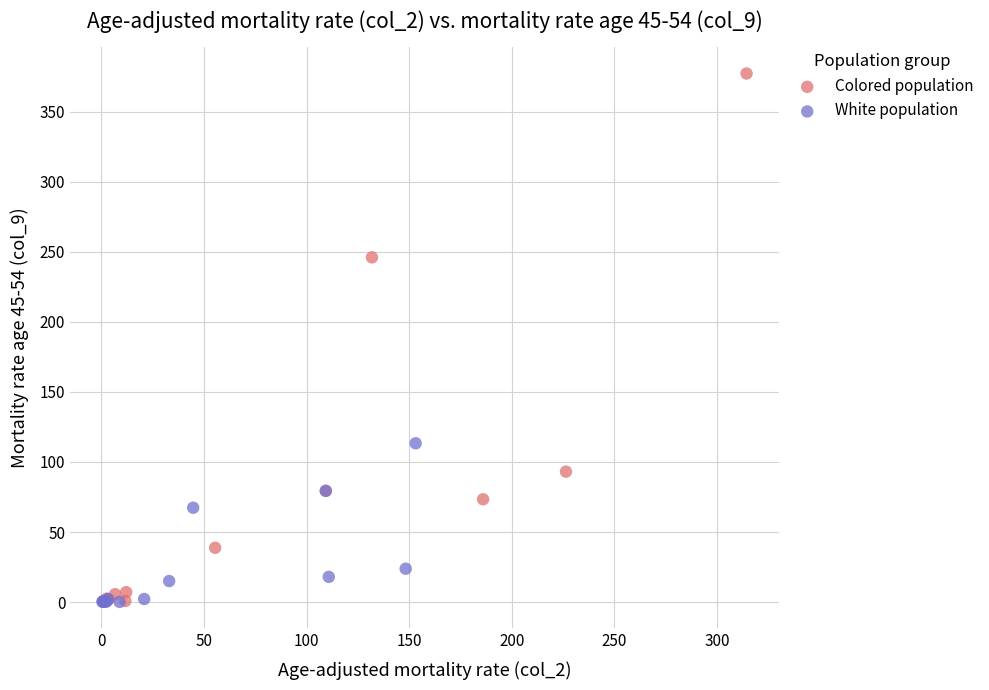

Which series contains the highest Y value?

Colored population